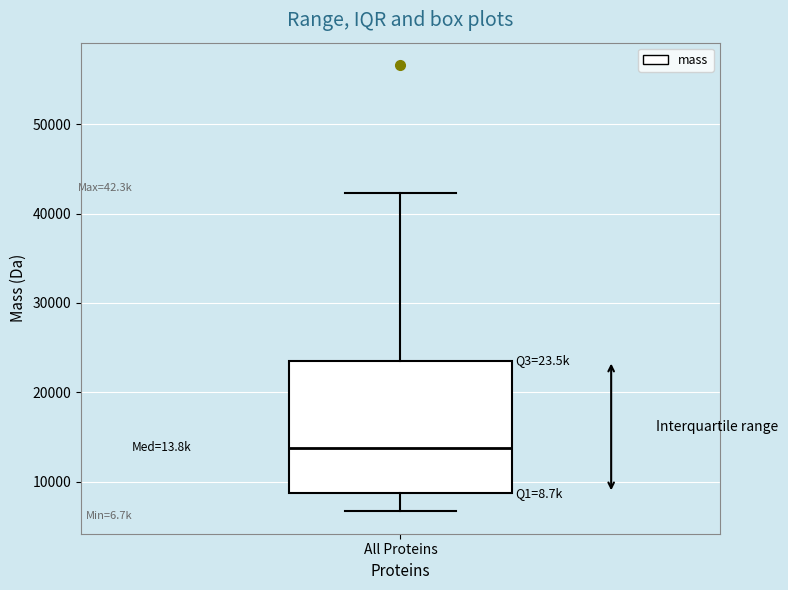

Read this box plot against the y-axis: the position of the median line, the range covered by the box, and the ends of both whiskers. The values are not printed on the chart, so give them approximately, as read against the axis.

median 14000, box 9000 to 24000, whiskers 7000 to 42000